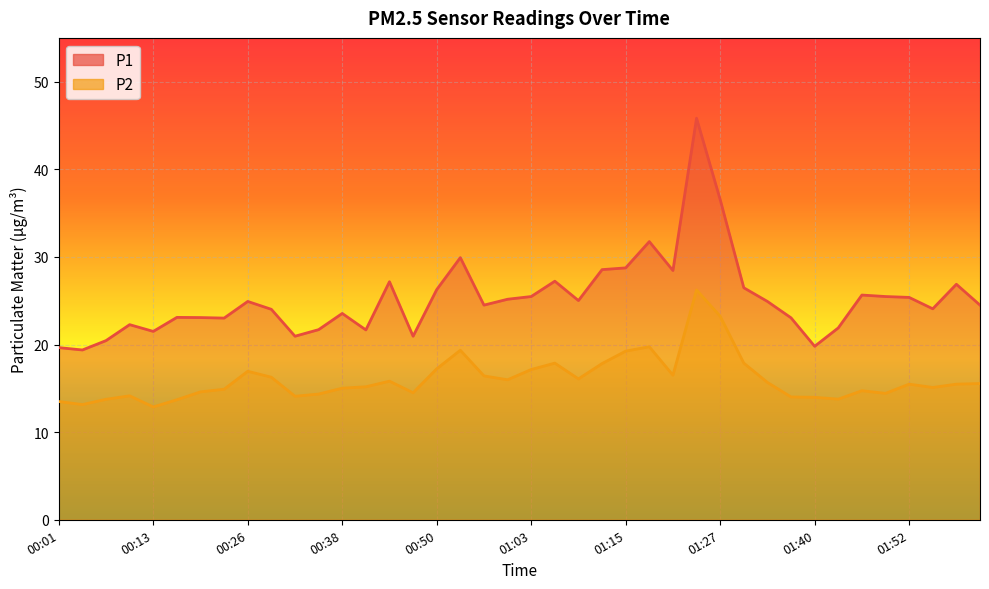

Rank the series at 01:00 from lowest to highest value.

P2, P1